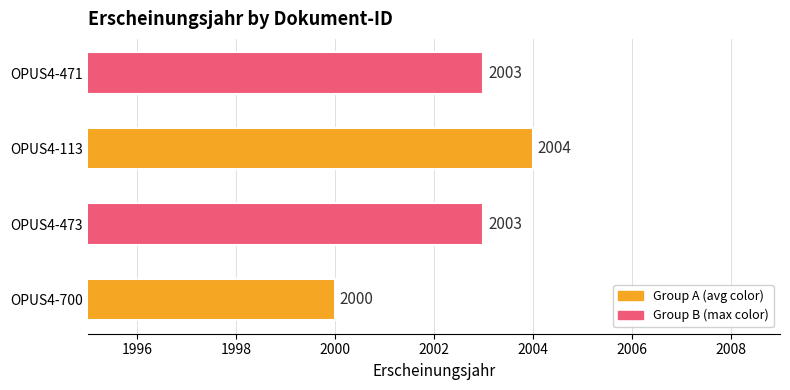

The chart shows a value of 2003 at OPUS4-471. True or false?

True